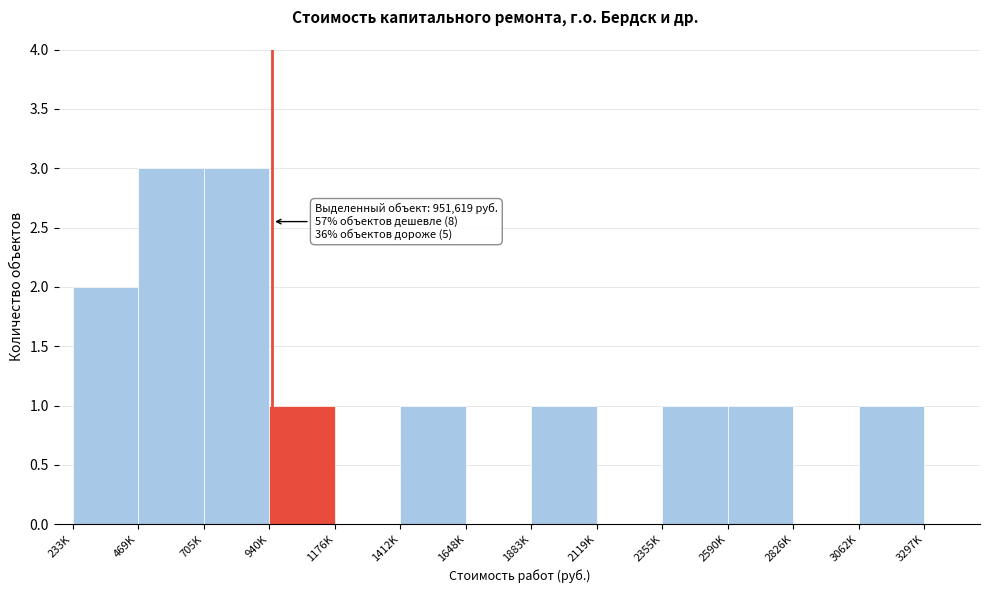

Reading left to right, what are all the values shown in this chart?

233K=2	469K=3	705K=3	940K=1	1176K=0	1412K=1	1648K=0	1883K=1	2119K=0	2355K=1	2590K=1	2826K=0	3062K=1